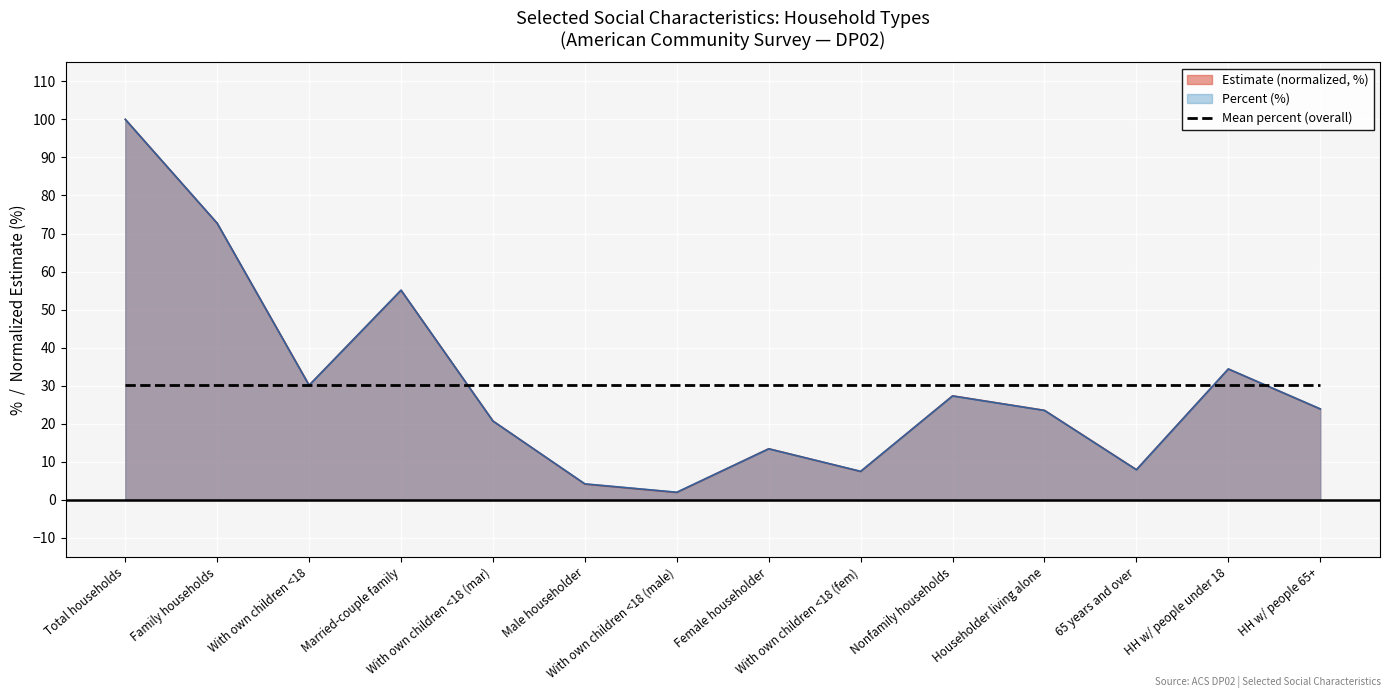

Which series ends up on top after the final intersection of cest and pcest?

pcest